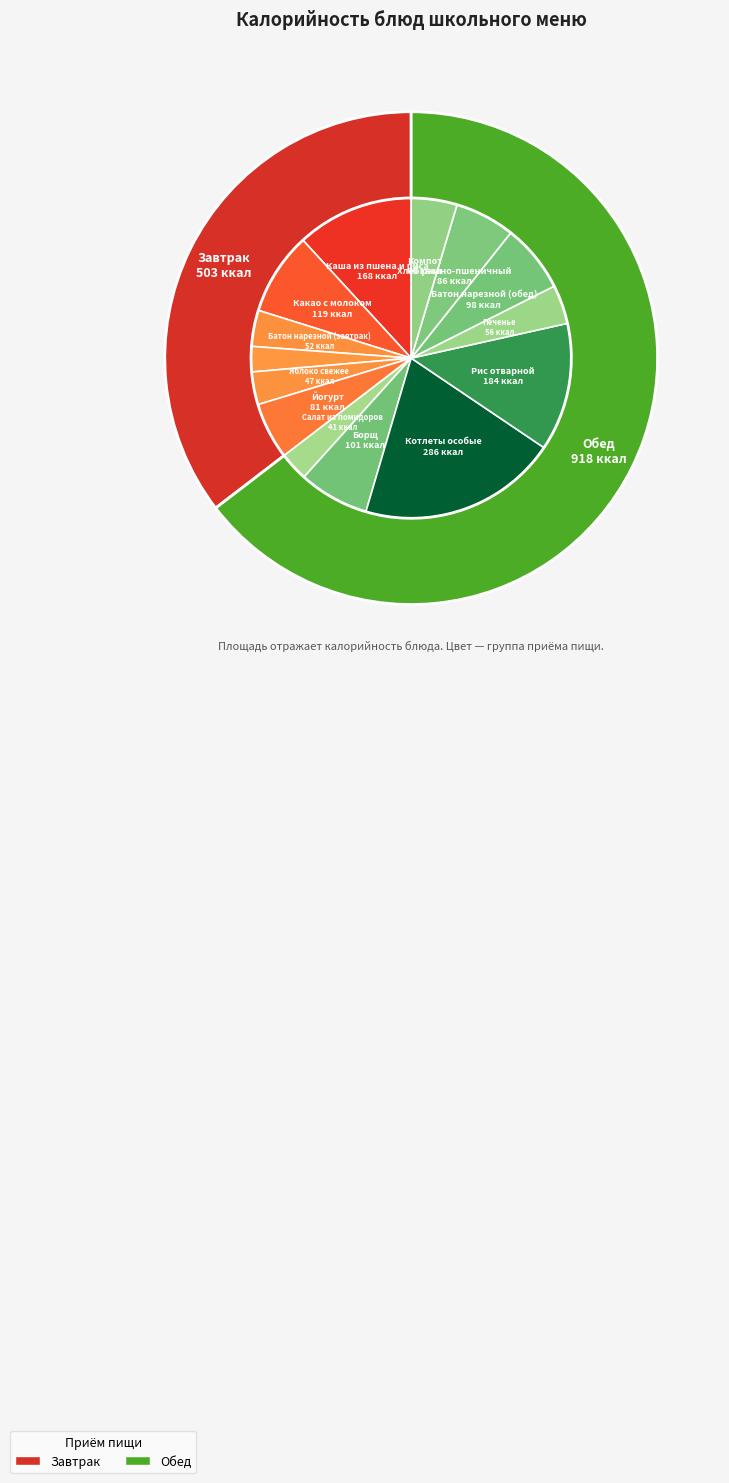

The Батон нарезной (завтрак) slice represents 4% of the pie. True or false?

True